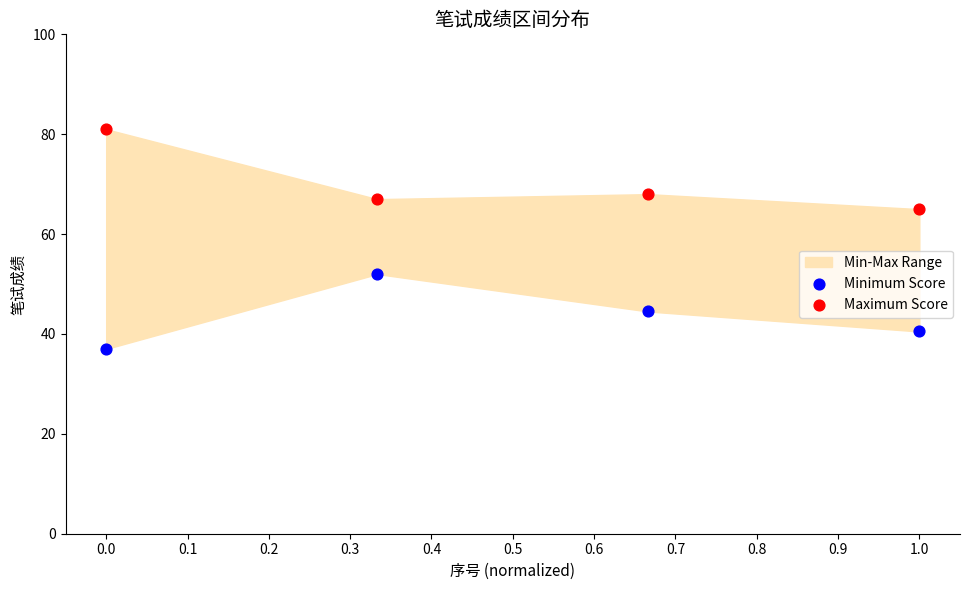

Across all series, what Y value is closest to 59?

65.0